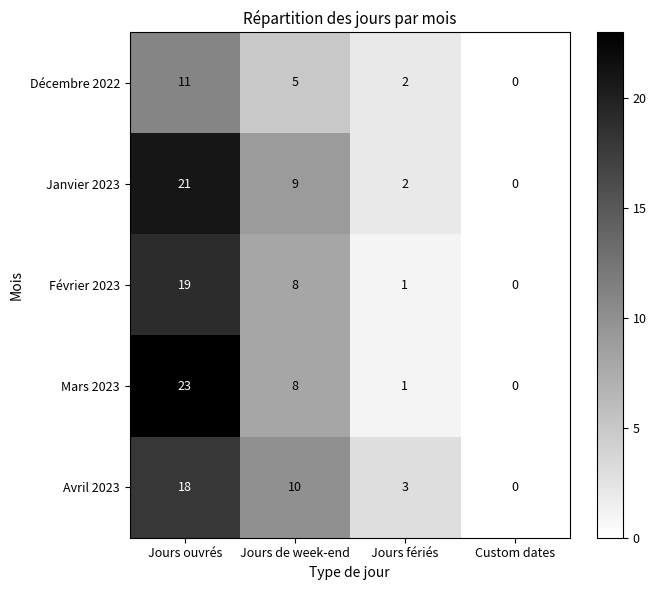

List the series in order of their peak value, highest first.

Mars 2023, Janvier 2023, Février 2023, Avril 2023, Décembre 2022